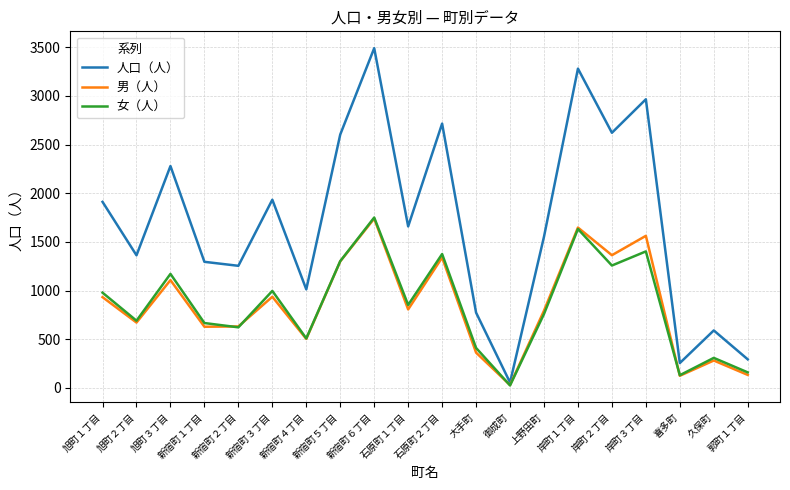

In 人口（人）, how many points are lower than both neighbors (excluding endpoints)?

7